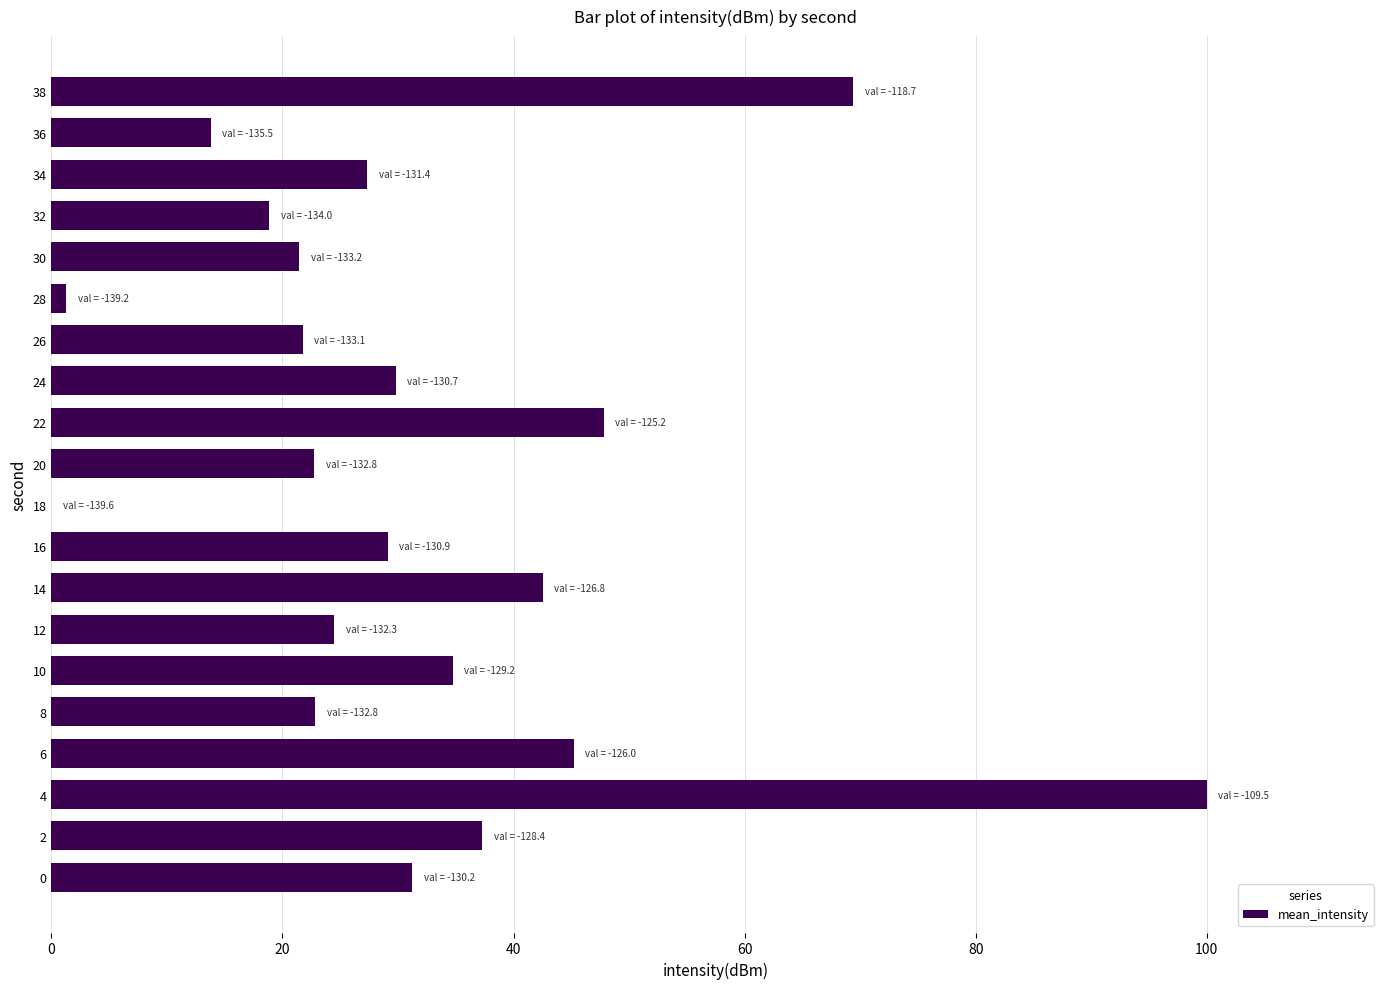

Where is the data nearest to the value 50?

22